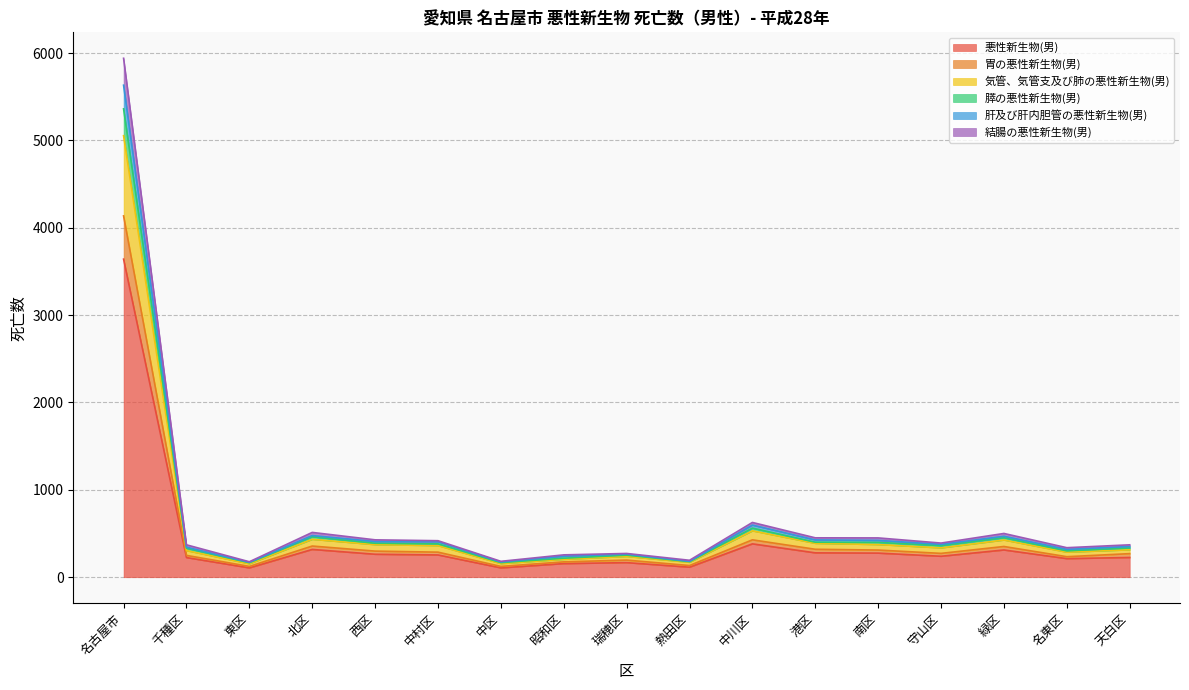

At which label does 悪性新生物(男) reach its peak?

名古屋市